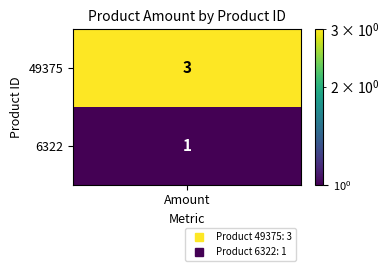

Rank the categories by value from highest to lowest.

49375, 6322